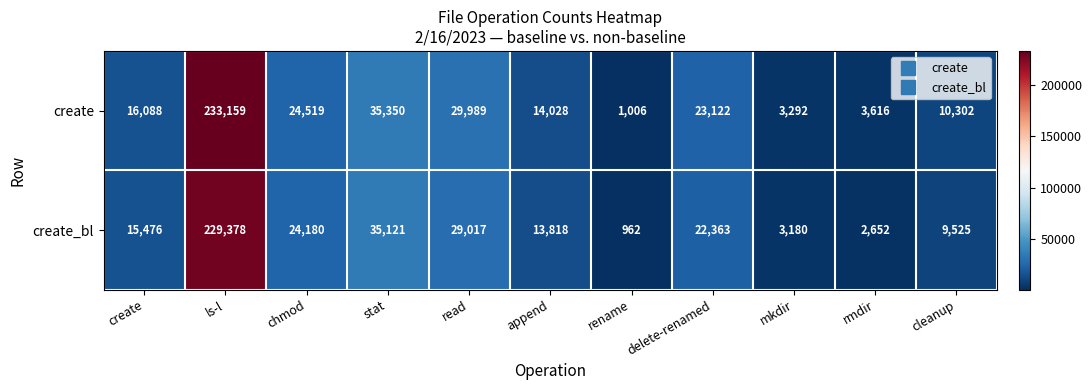

At stat, list the series in order from smallest to largest.

create_bl, create